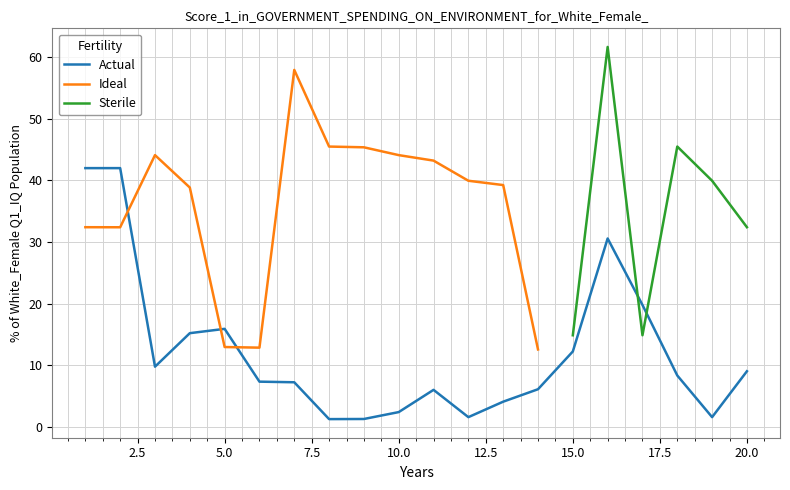

True or false: Actual has a value of 15.9 at 5.0.

True